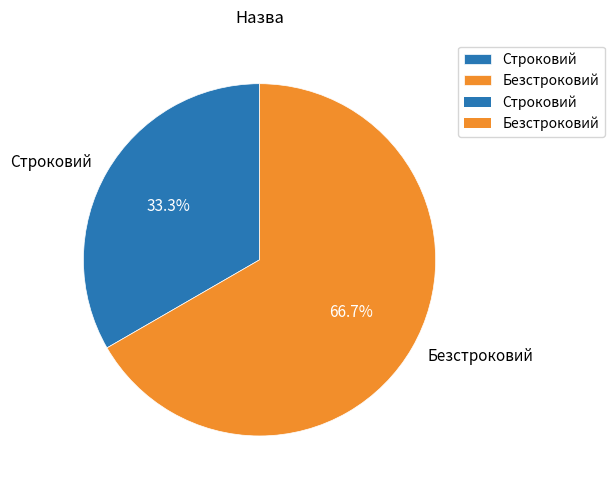

Between Безстроковий and Строковий, which is larger?

Безстроковий